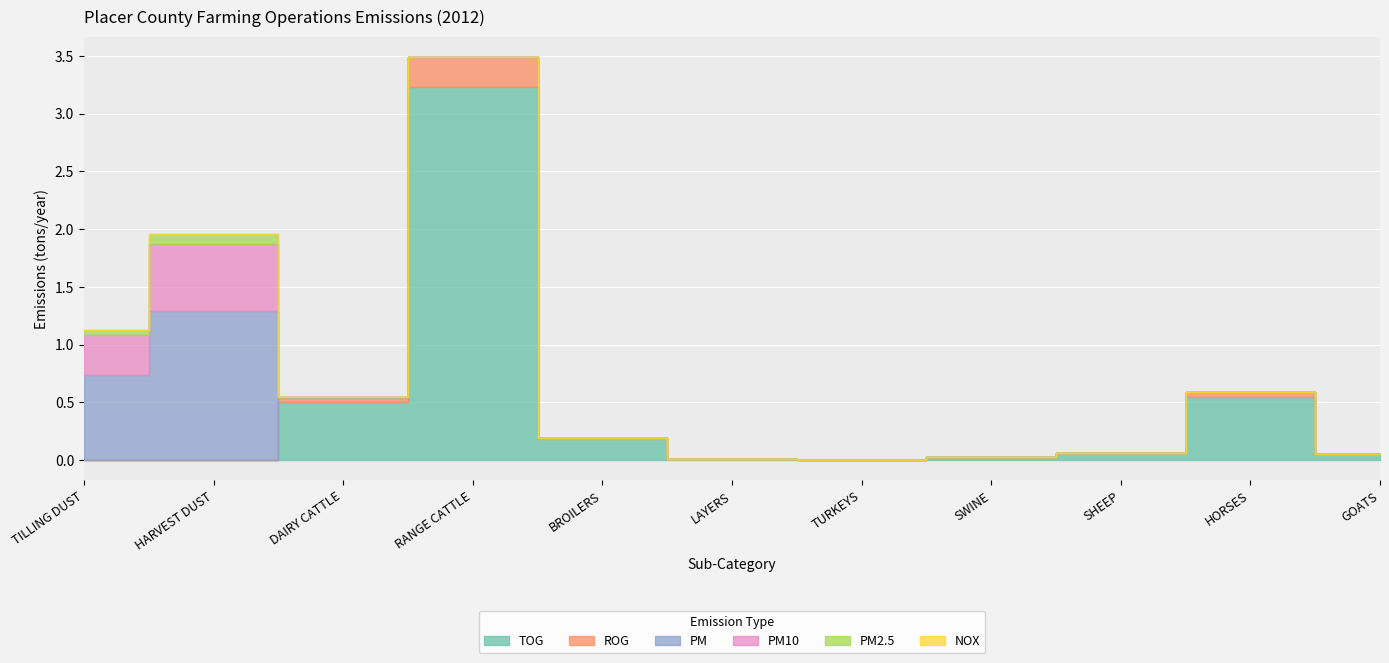

How many interior local peaks does the PM2.5 series have?

1